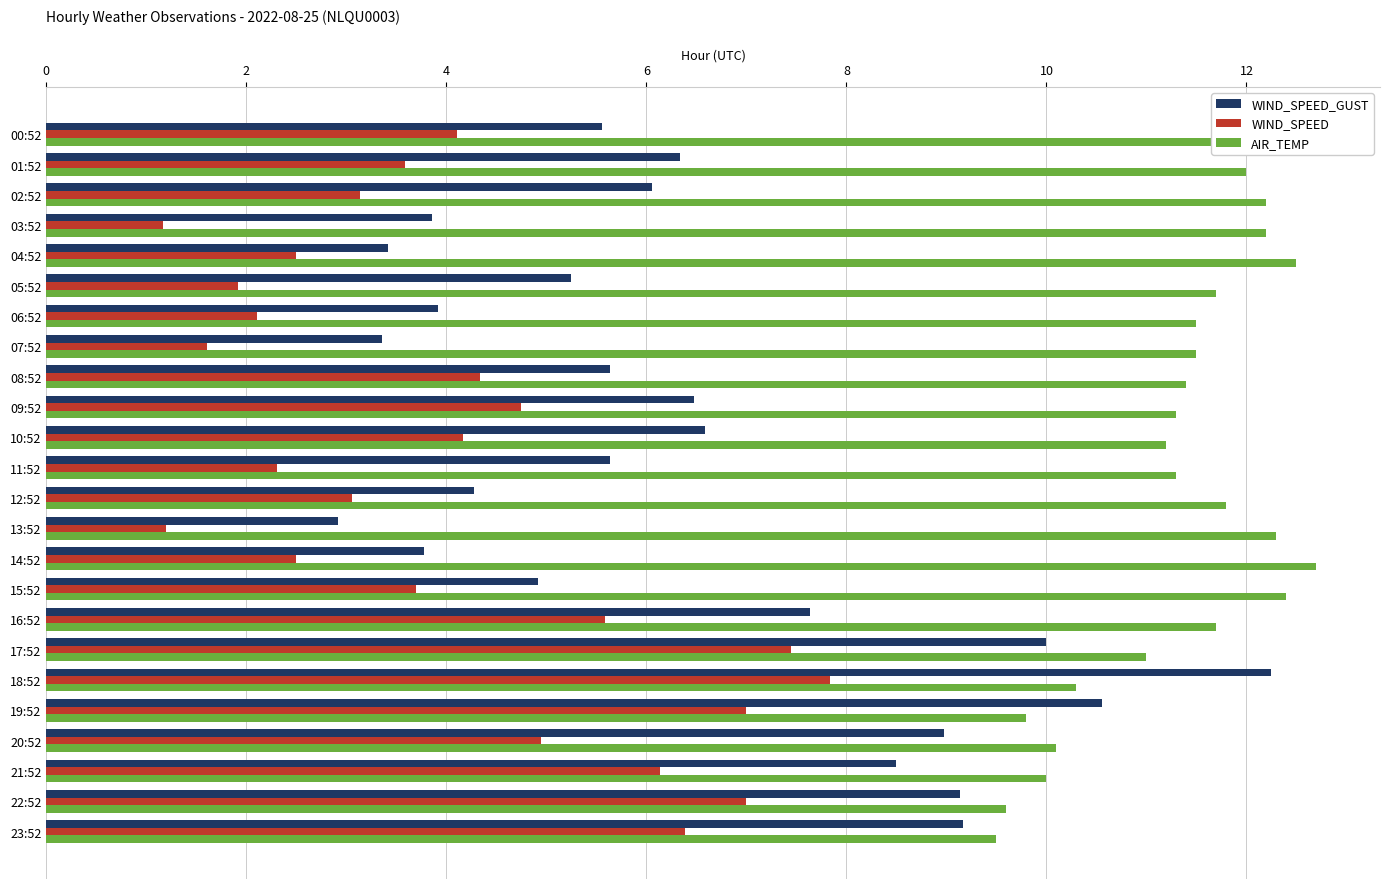

At how many categories does at least one series exceed 3?

24